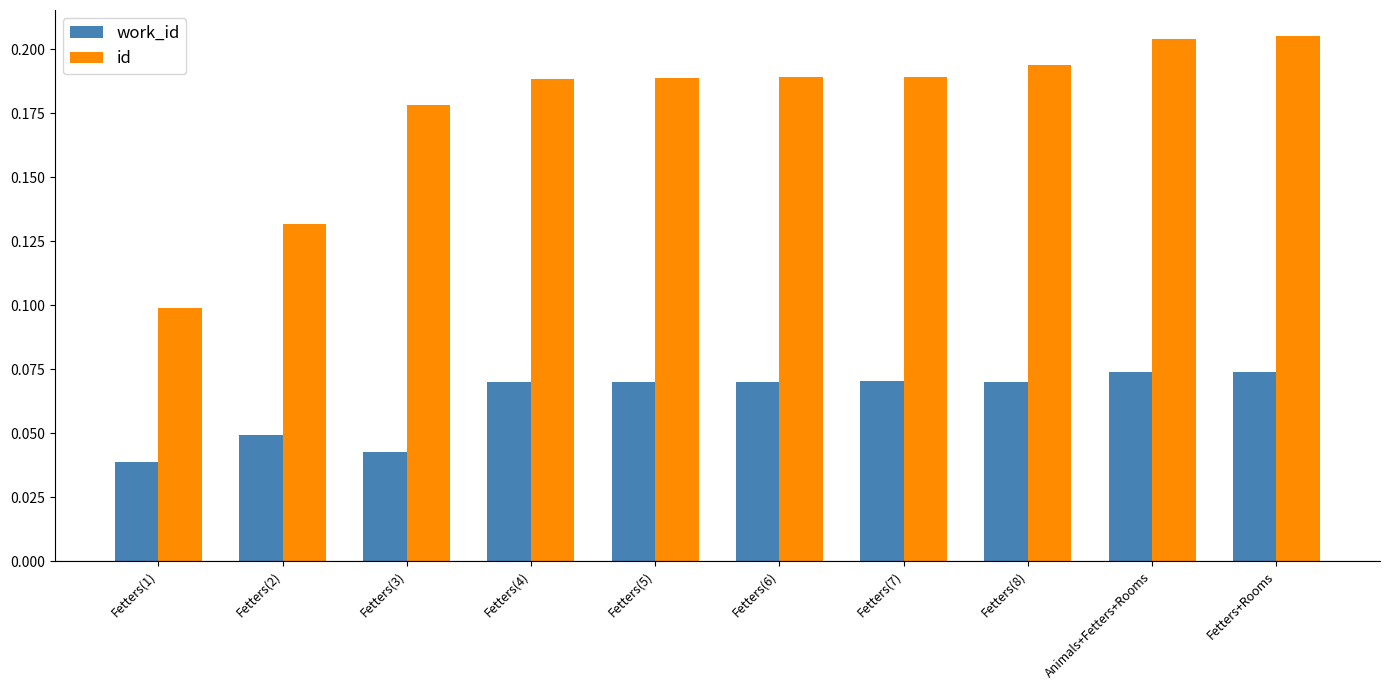

Count the id values in the range 0 to 1.

10